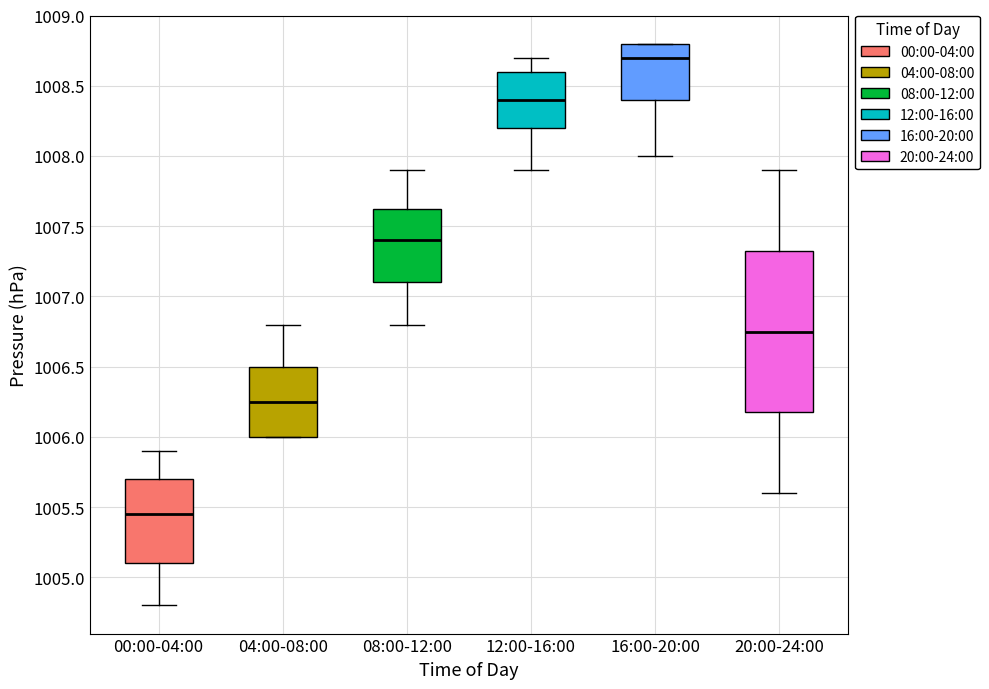

Reading left to right, read every box against the y-axis: the position of its median line, the range the box covers, and the ends of its whiskers. The values are not printed on the chart, so give them approximately, as read against the axis.

00:00-04:00: median 1005.45, box 1005.10 to 1005.70, whiskers 1004.80 to 1005.90
04:00-08:00: median 1006.25, box 1006.00 to 1006.50, whiskers 1006.00 to 1006.80
08:00-12:00: median 1007.40, box 1007.10 to 1007.65, whiskers 1006.80 to 1007.90
12:00-16:00: median 1008.40, box 1008.20 to 1008.60, whiskers 1007.90 to 1008.70
16:00-20:00: median 1008.70, box 1008.40 to 1008.80, whiskers 1008.00 to 1008.80
20:00-24:00: median 1006.75, box 1006.20 to 1007.35, whiskers 1005.60 to 1007.90